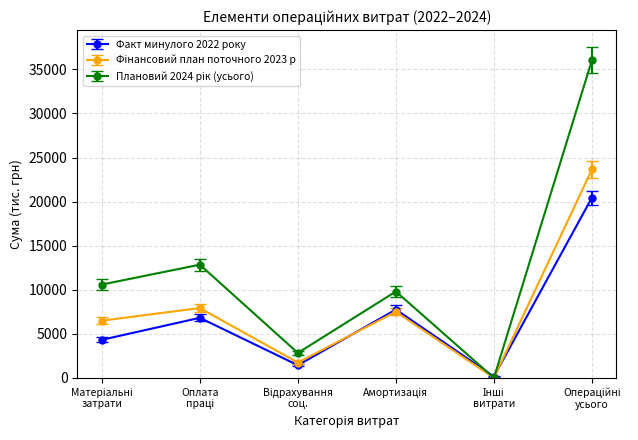

How many series are shown in this chart?

3